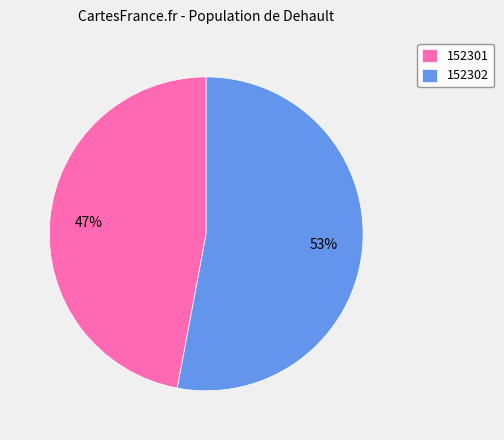

To the nearest percent, what is the difference between the largest and smallest slice percentages?

6%